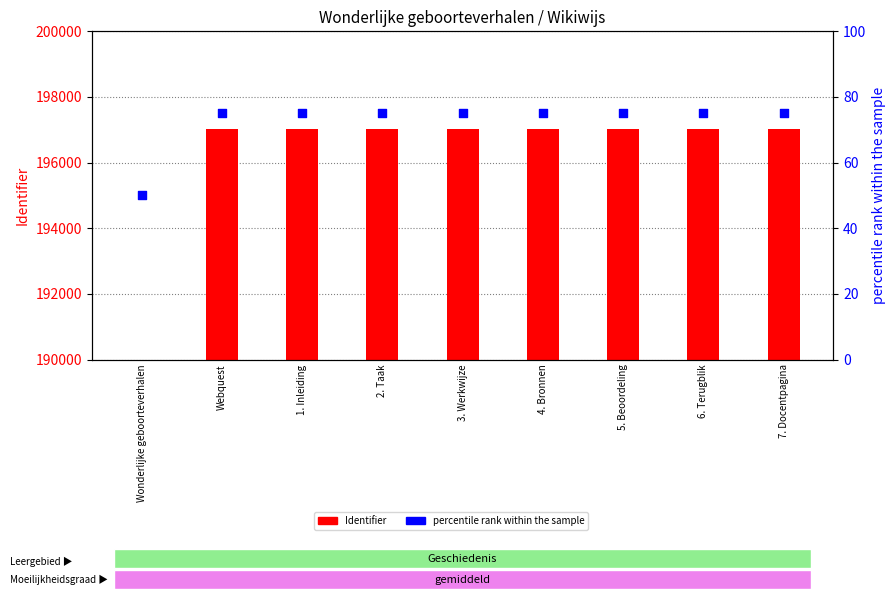

Which series has the largest total across all categories?

Identifier